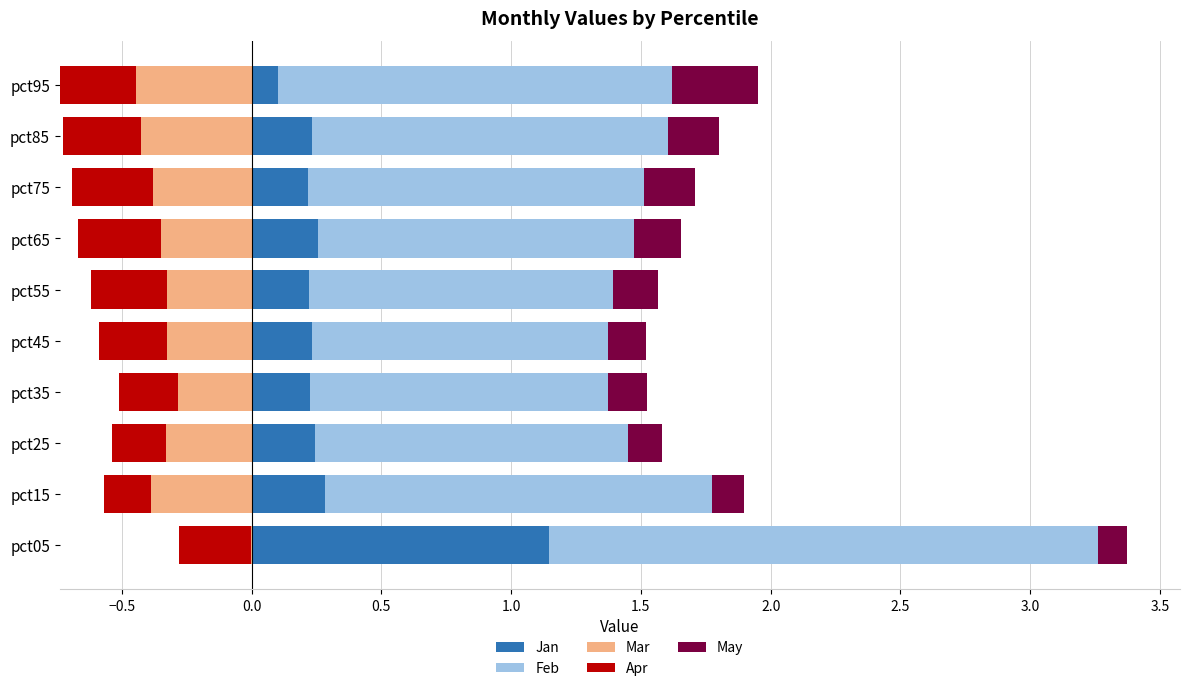

Where is Jan nearest to the value 0?

pct95